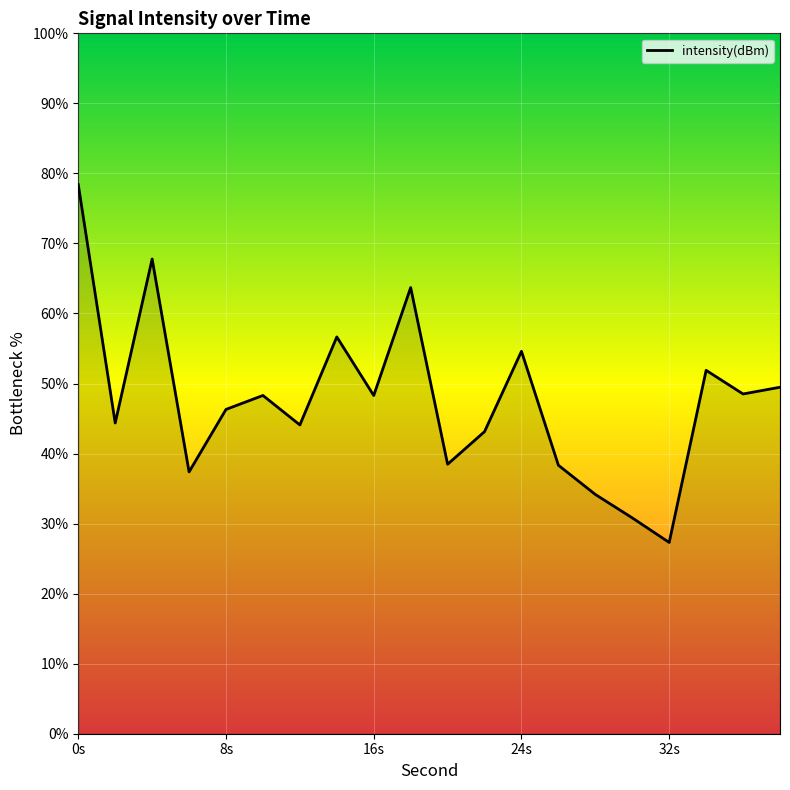

What is the maximum value shown in the chart?

78.4